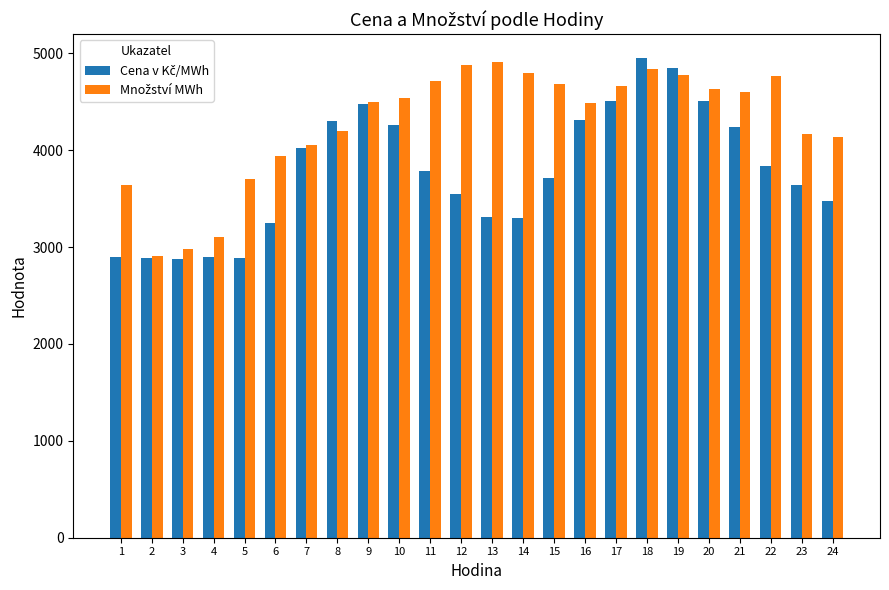

What is the smallest value displayed?

2872.1